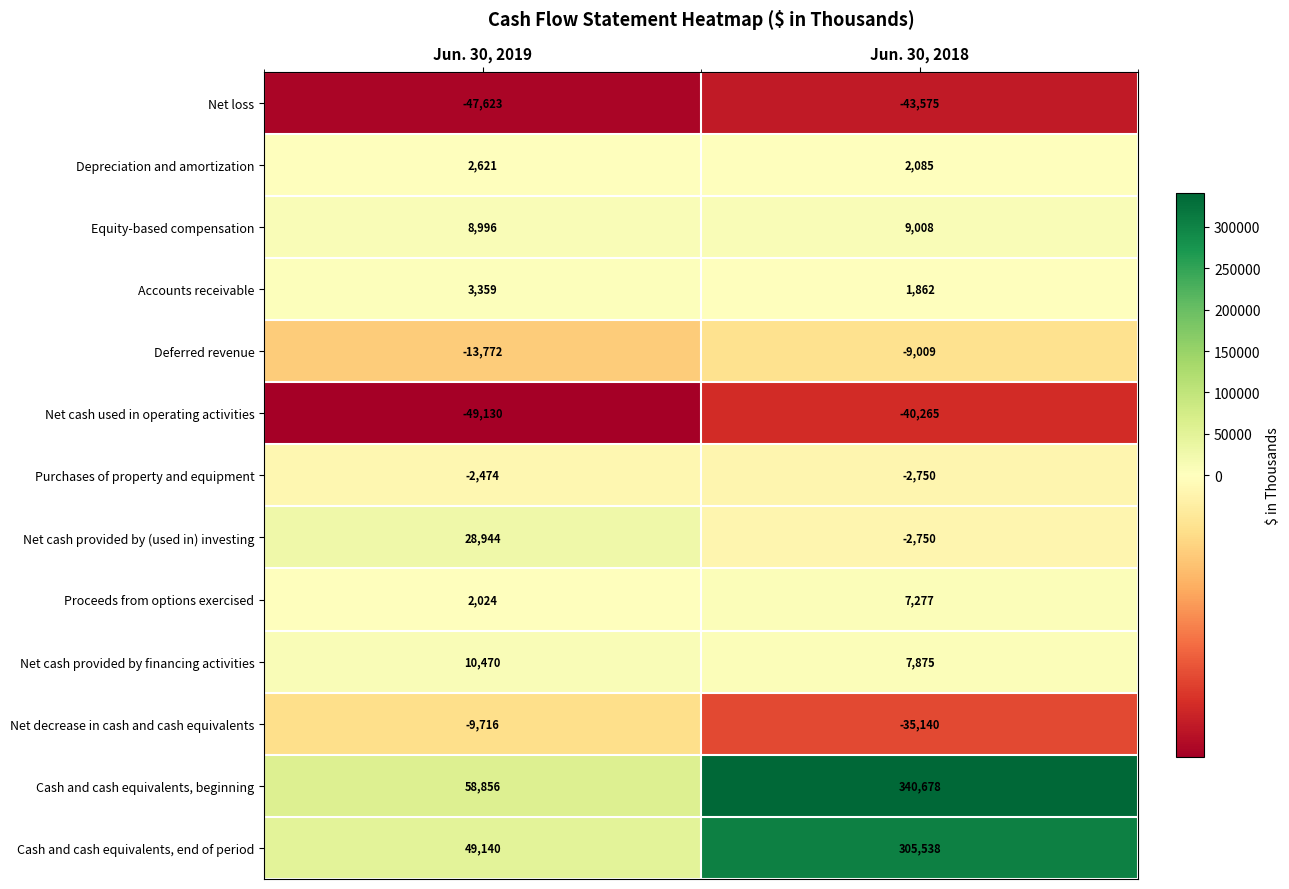

Which series changed the most between Jun. 30, 2019 and Jun. 30, 2018?

Cash and cash equivalents, beginning